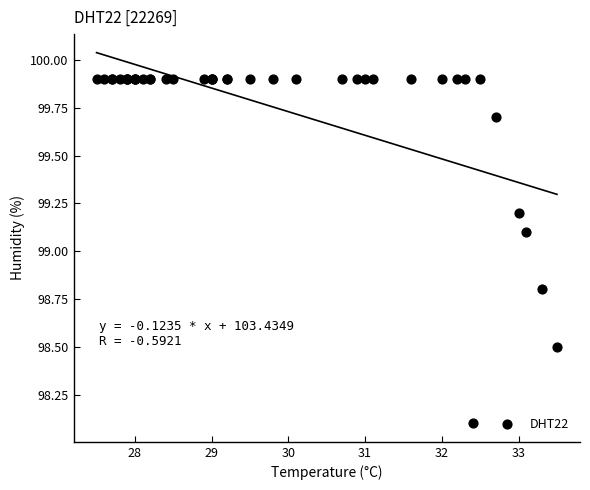

What Y value in the scatter plot is closest to 99?

99.1